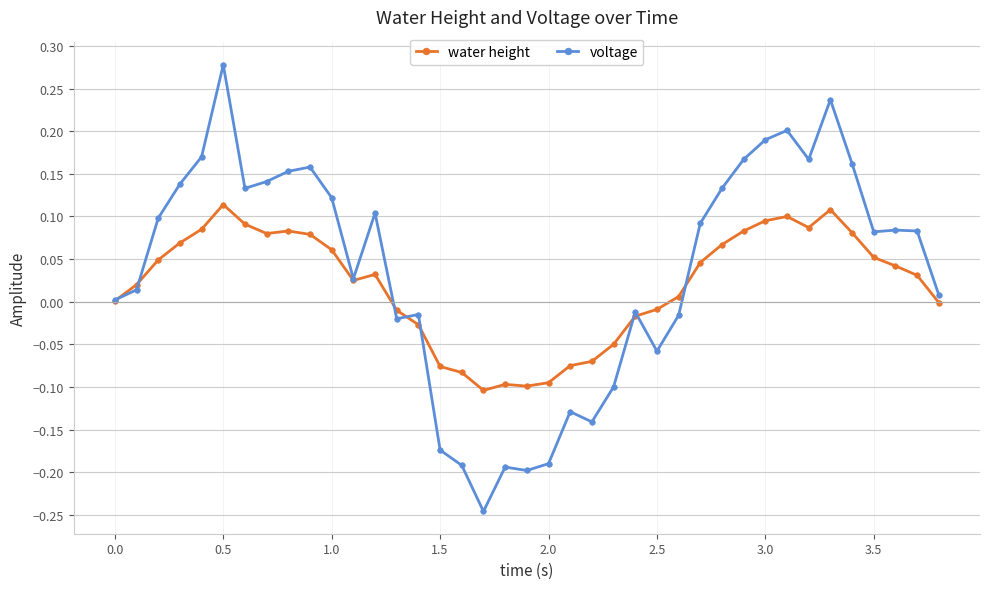

Which series has the largest range (max minus min)?

voltage